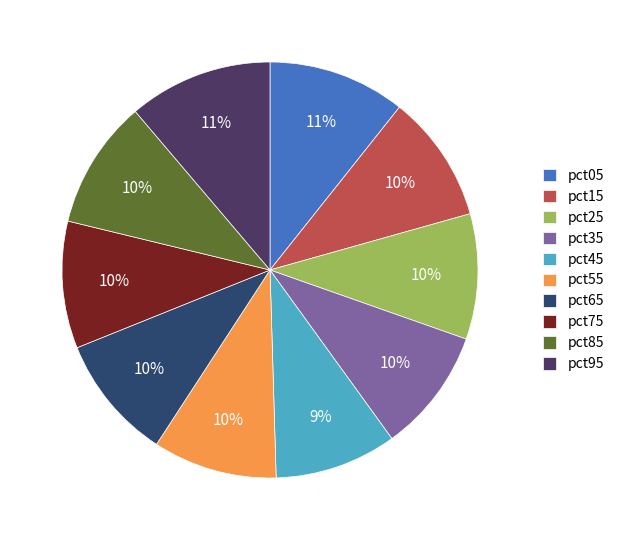

Is there any slice that represents more than half of the pie?

No